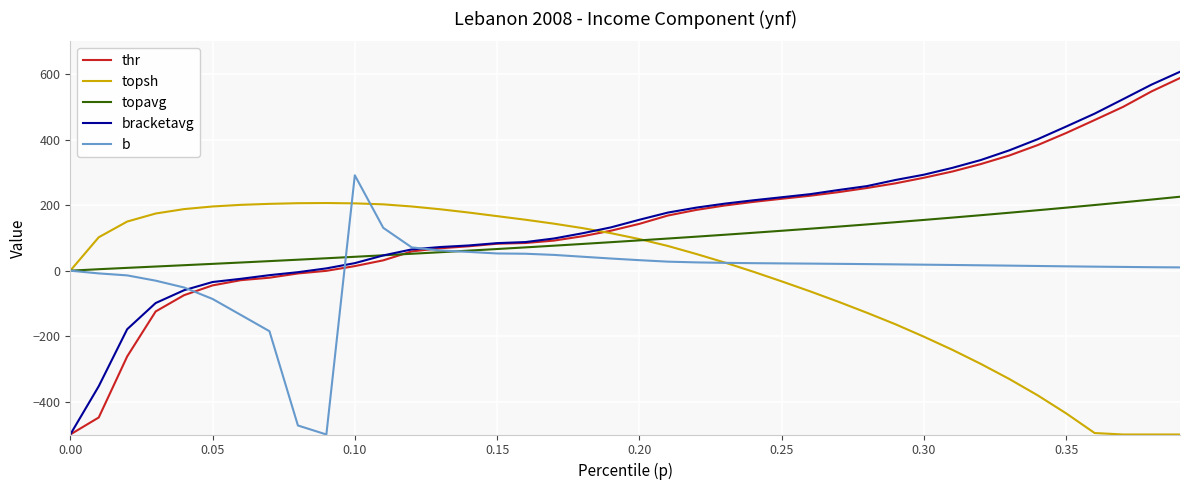

What is the minimum value for topsh?

-500.0